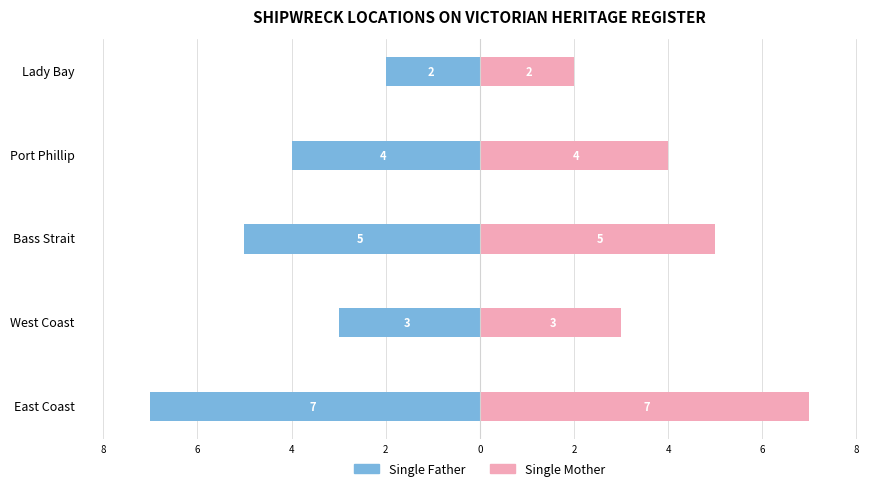

What is the difference between the highest and lowest values at Bass Strait?

10